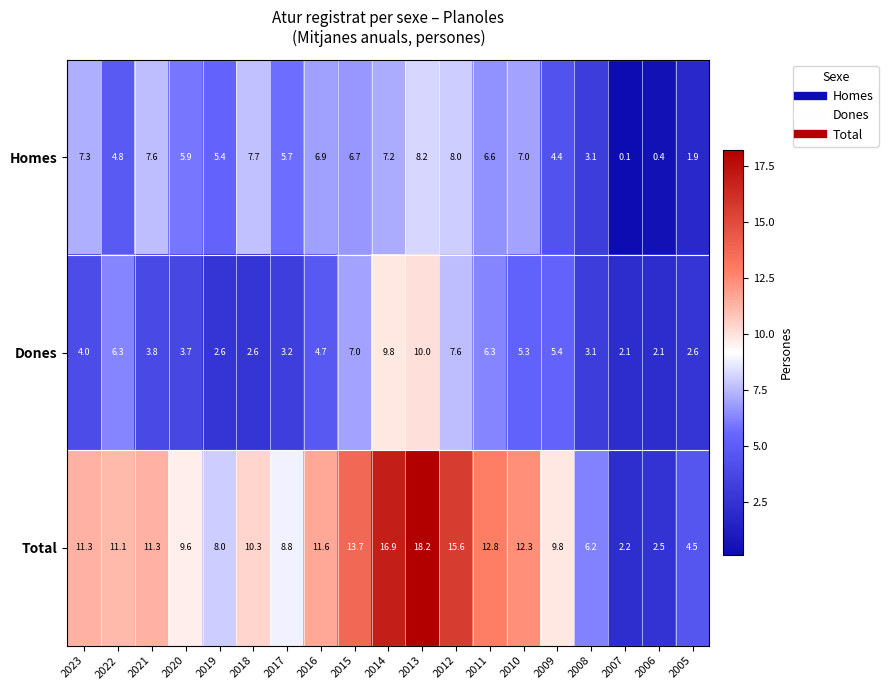

Is it true that Dones equals 0.6 at 2018?

False